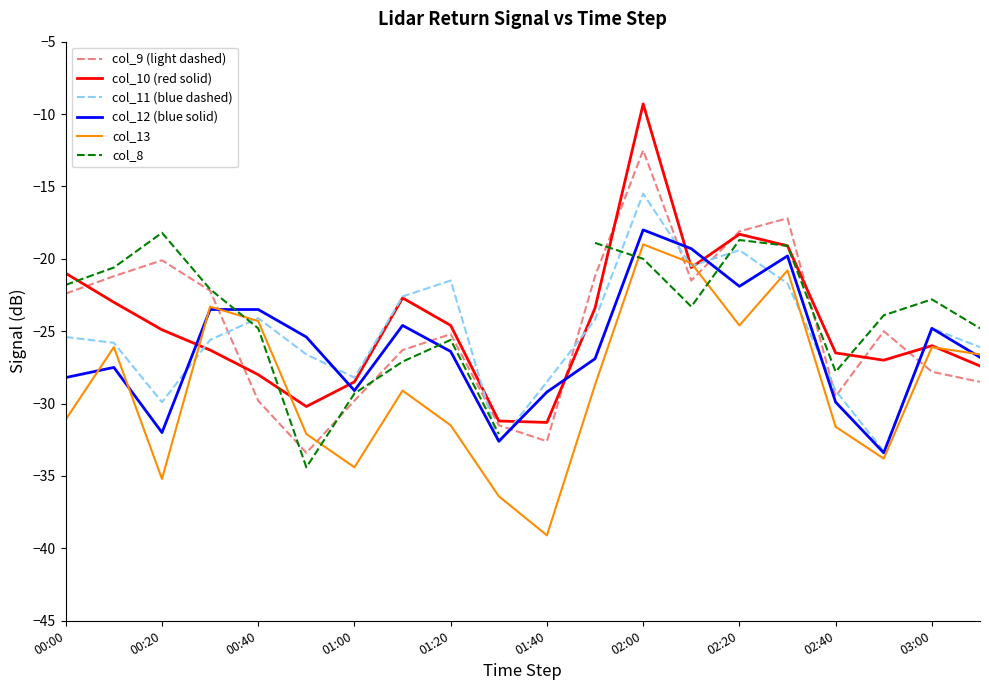

The value of col_11 (blue dashed) at 02:20 is -39.0. True or false?

False